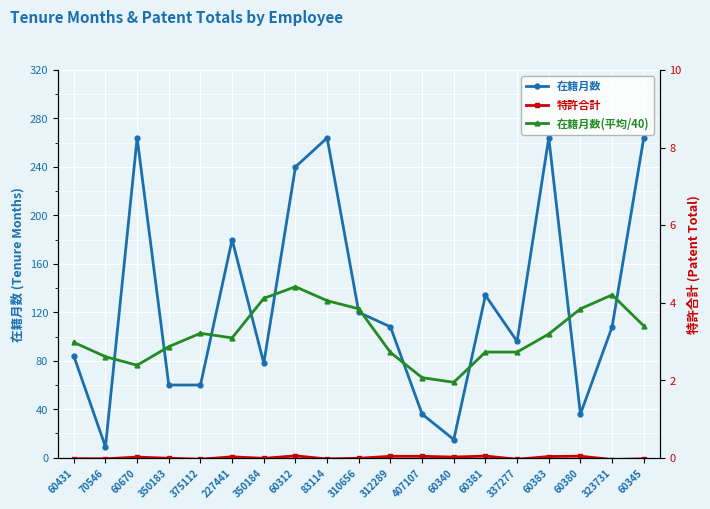

What is the label of the 6th point from the left?

227441